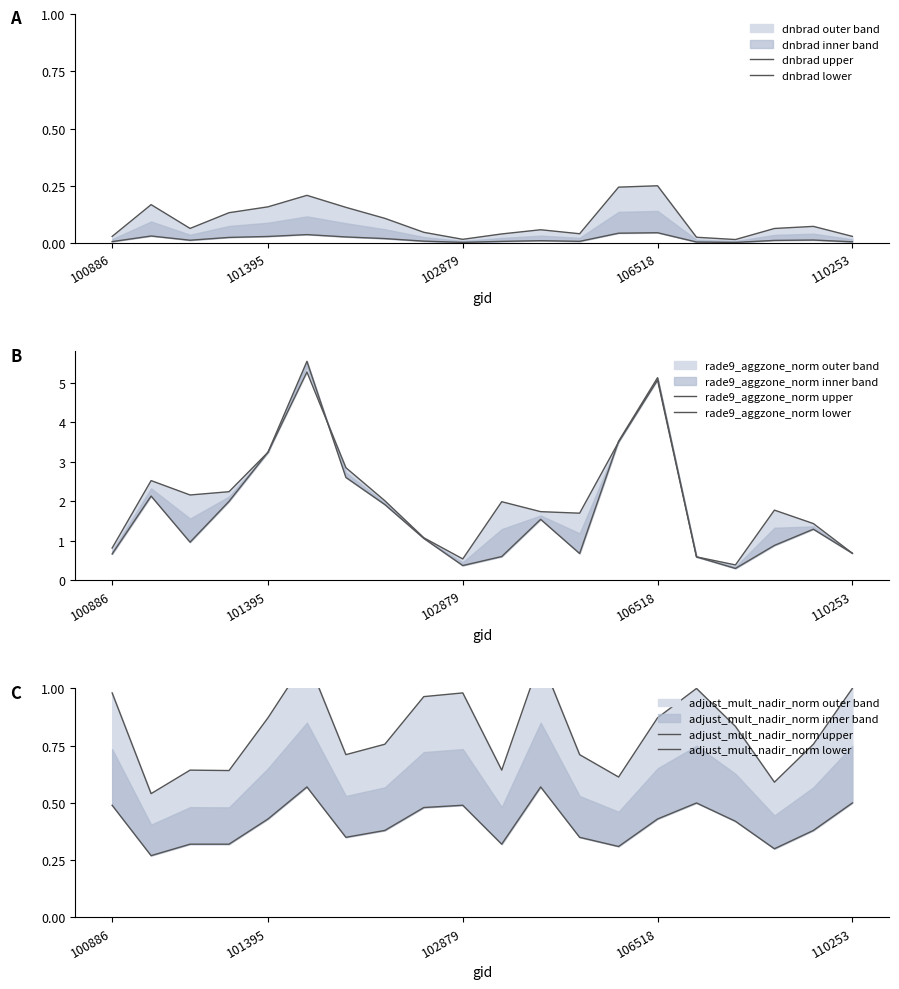

The dnbrad lower series shows 0.0 at 110253. True or false?

True